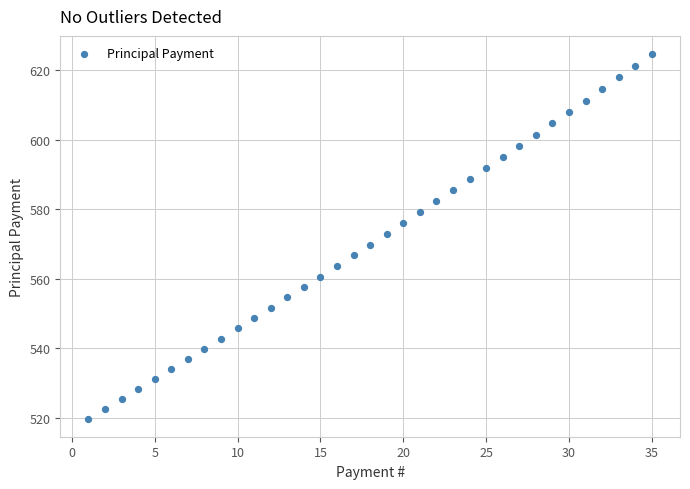

What is the range of Y values (max minus min)?

104.8